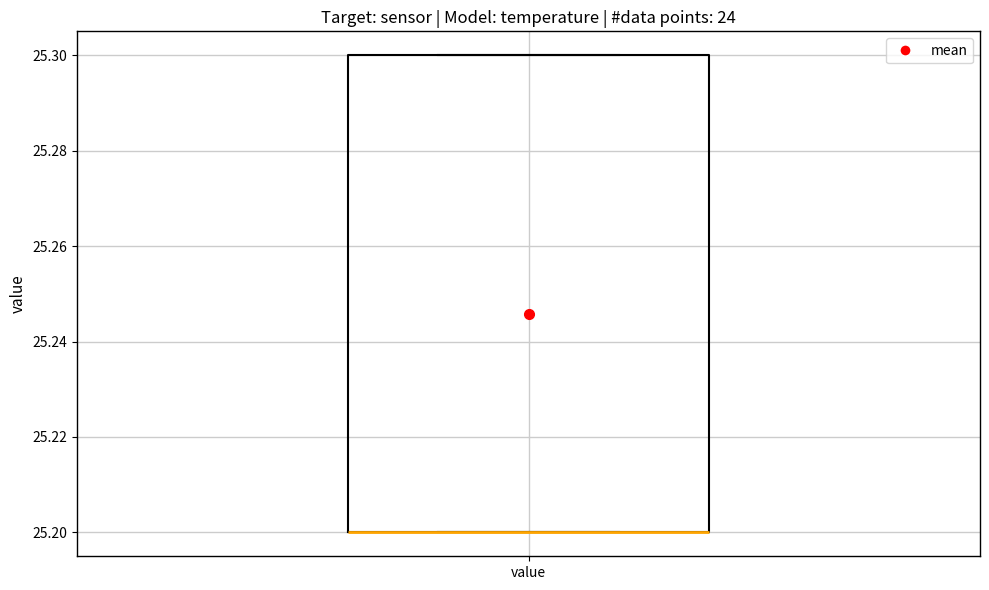

Transcribe this box plot: give where the median line is, the range the box spans, and where the two whiskers end, as read against the y-axis. The values are not printed on the chart, so give them approximately, as read against the axis.

median 25.2 (drawn on the box's lower edge), box 25.2 to 25.3, whiskers 25.2 to 25.3